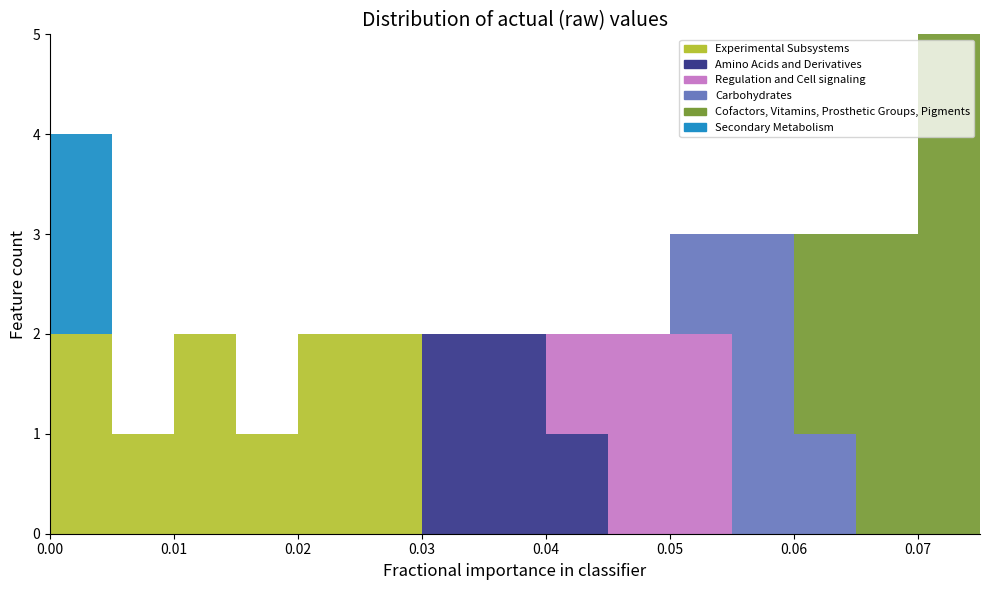

Which range on the x-axis has the tallest stacked bar (by total height)?

0.070 to 0.075